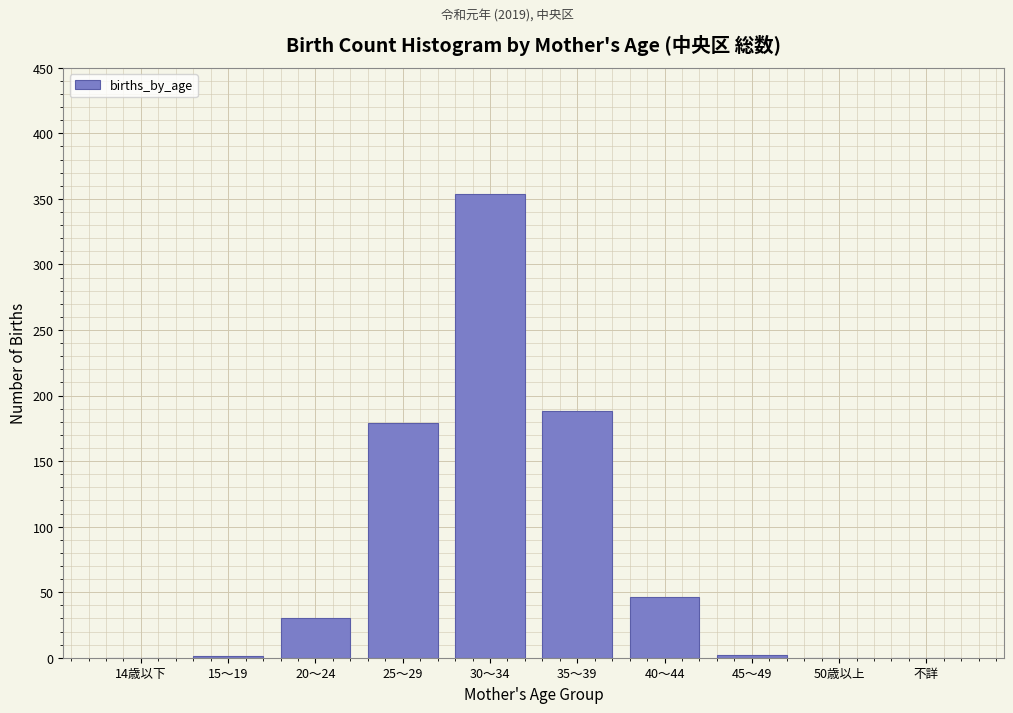

Approximately how many times larger is the value at 40～44 compared to 25～29?

0.3